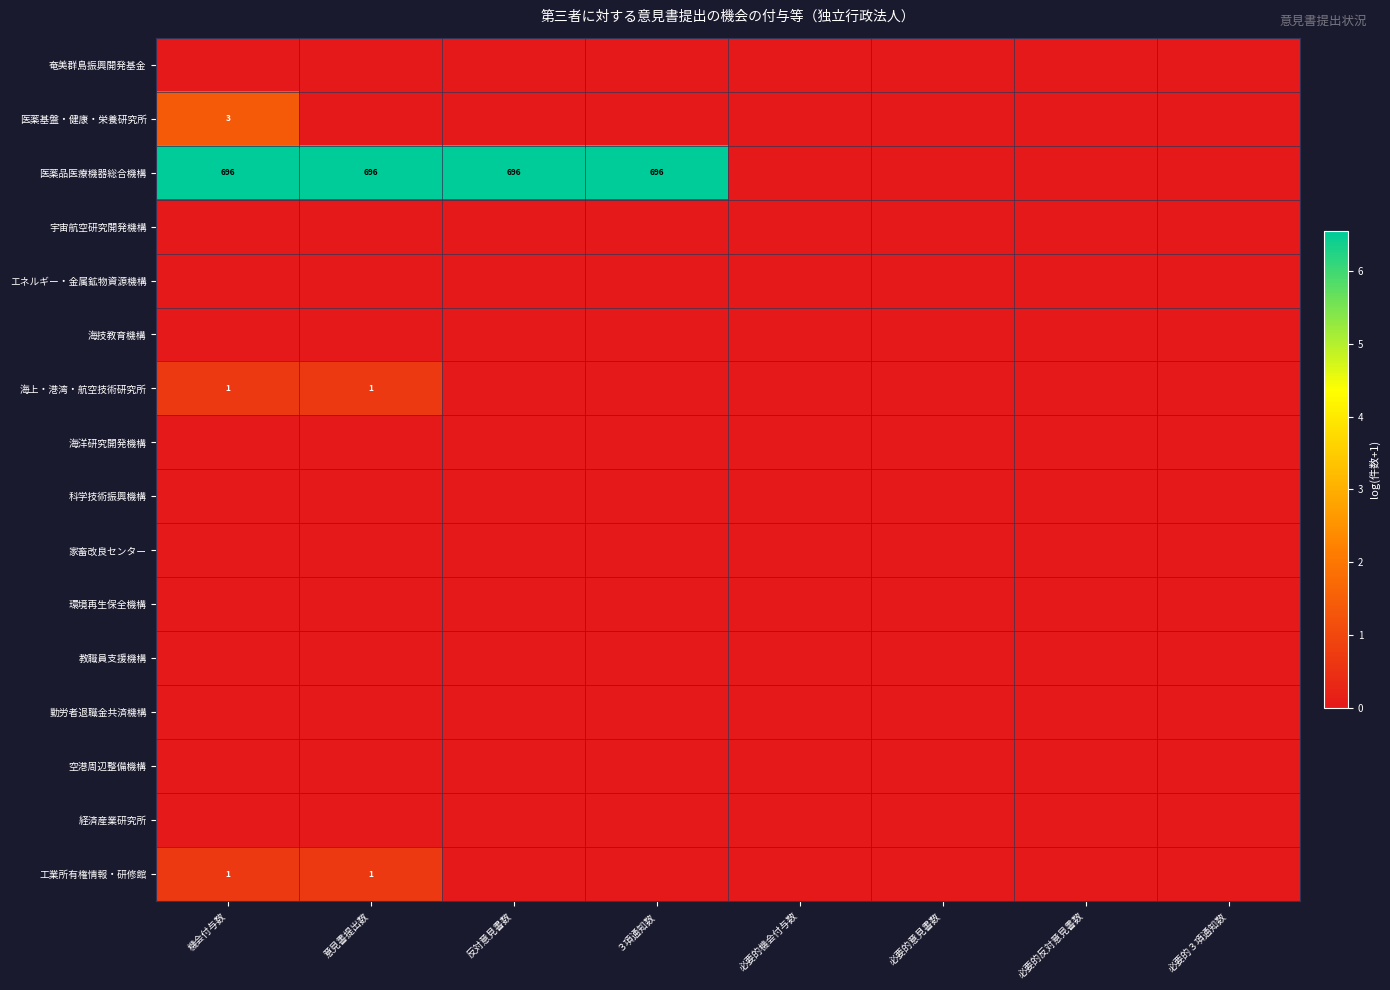

True or false: 海上・港湾・航空技術研究所 has a value of 2 at 意見書提出数.

False